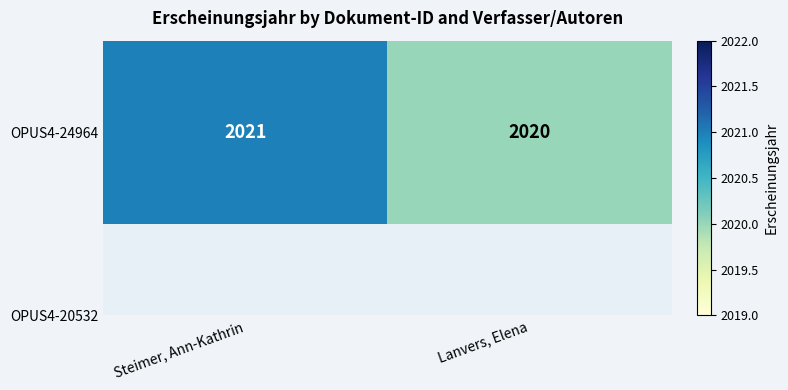

Reading right to left, extract all data points from this chart.

2020	2021